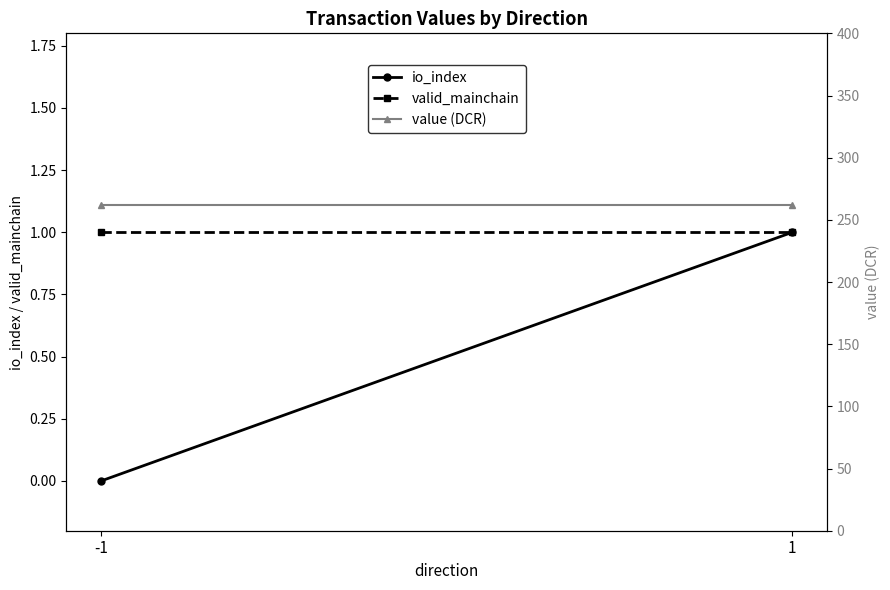

What is the difference between the highest and lowest values at 1?

260.9